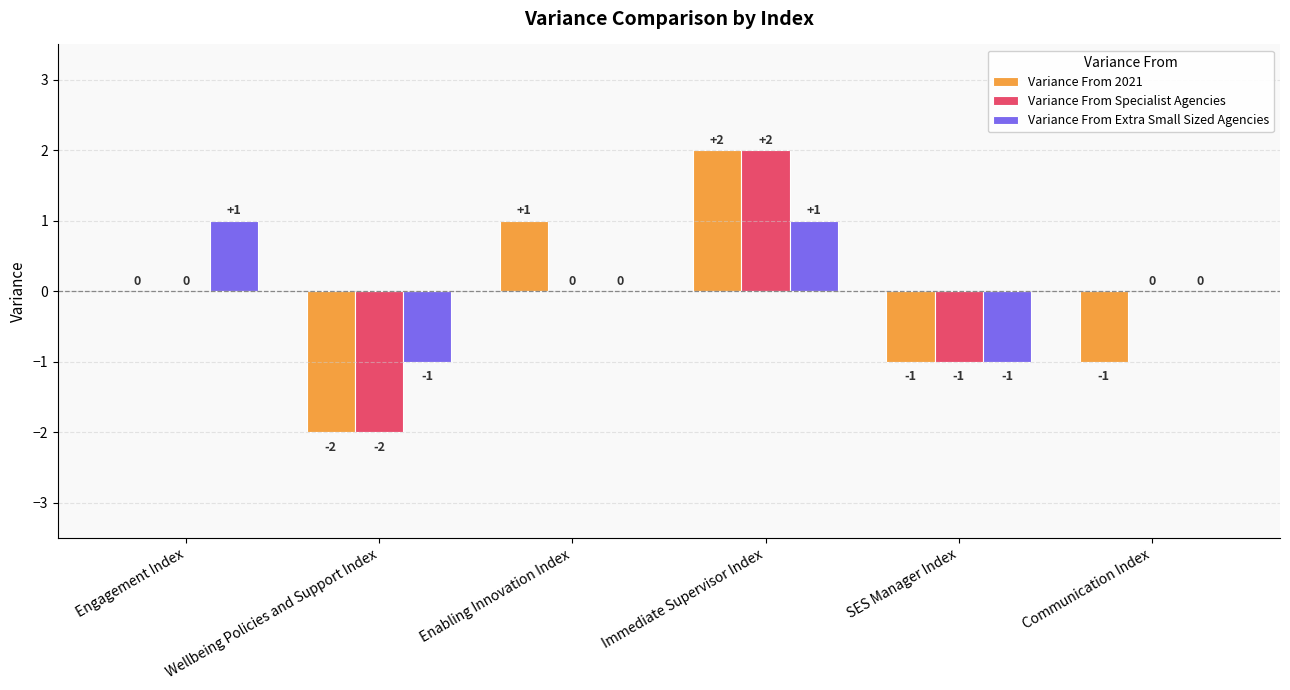

At which category does the chart reach its peak across all series?

Immediate Supervisor Index